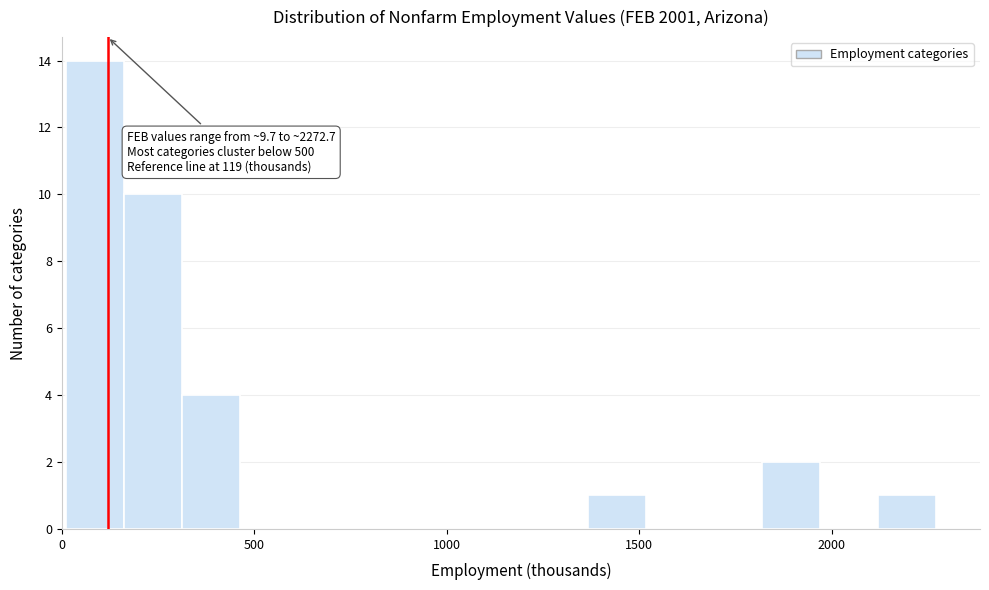

Read against the x-axis, roughly where is the centre of the tallest bar?

100